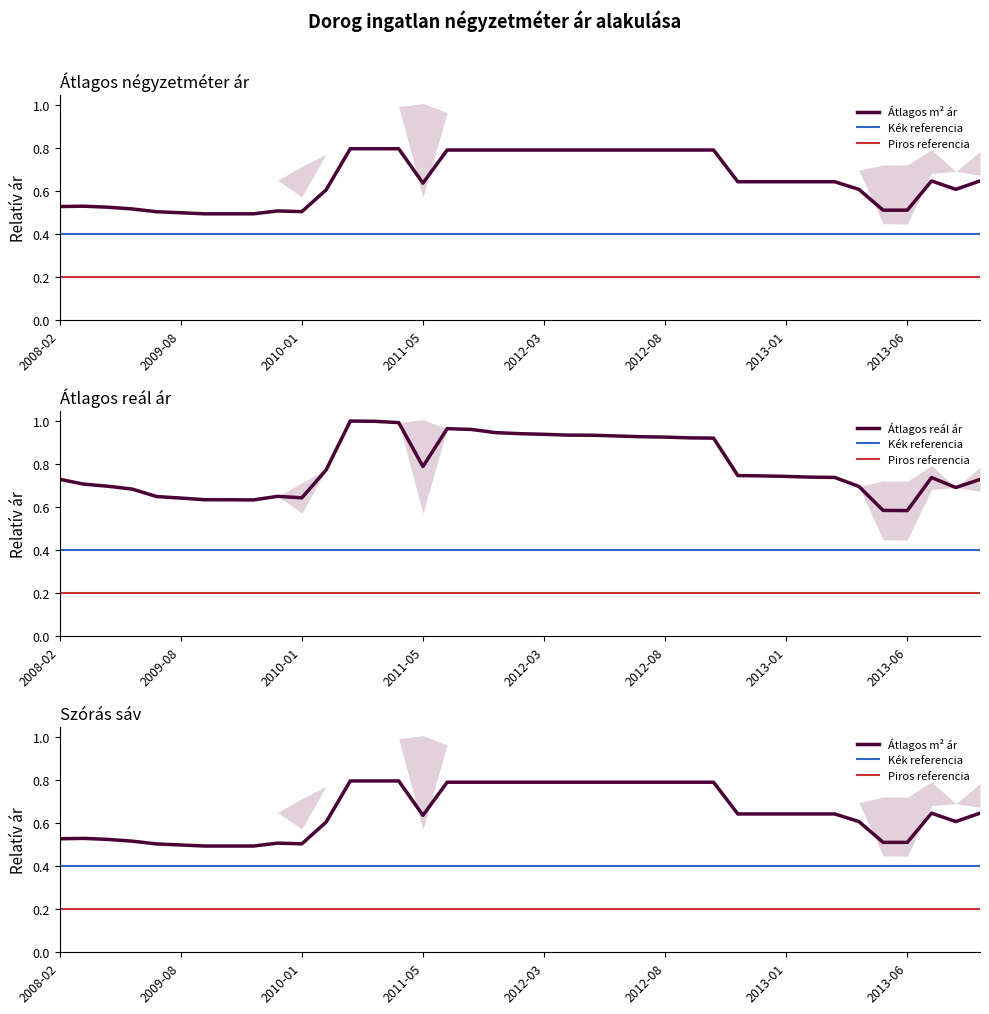

What is the label of the 9th point from the right?

2013-01